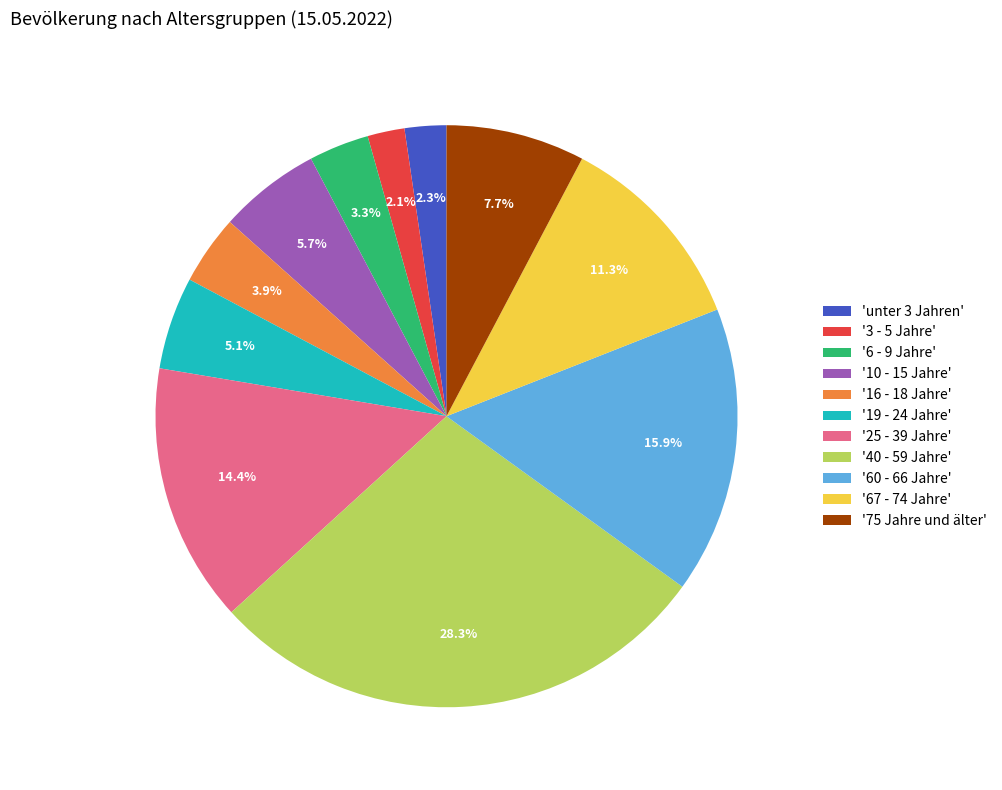

What is the largest slice in the pie chart?

'40 - 59 Jahre'